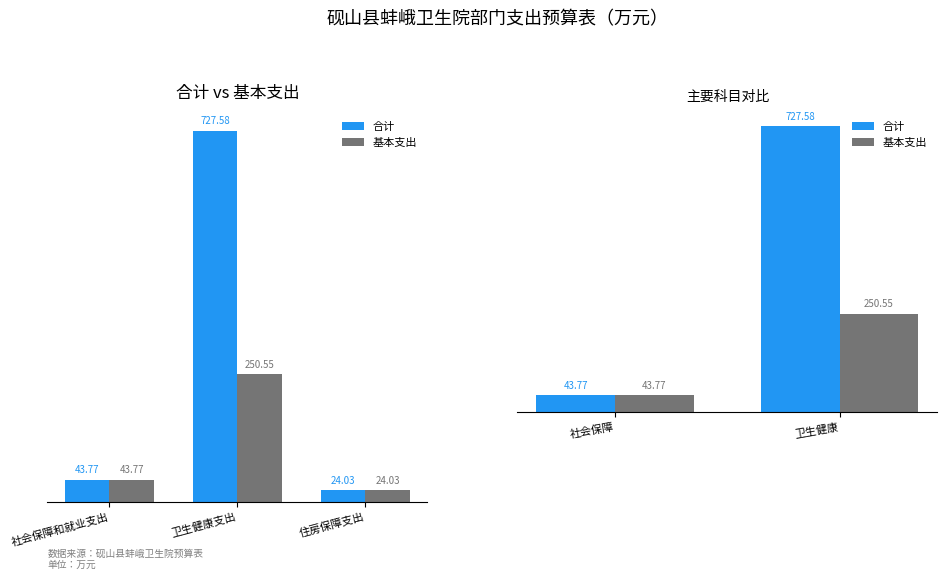

Does the chart contain any negative values?

No